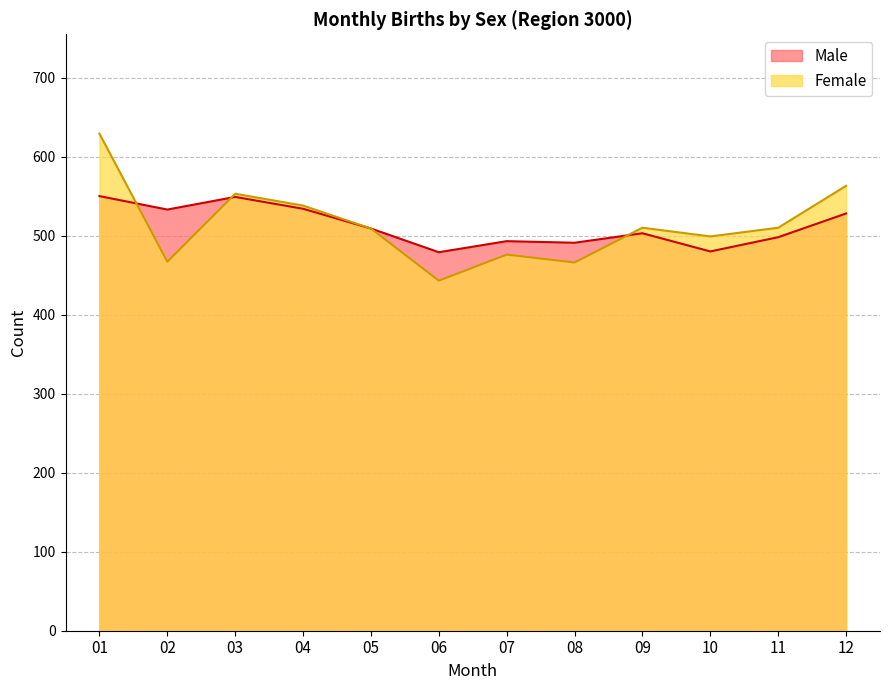

At which label does Female first exceed 510?

01